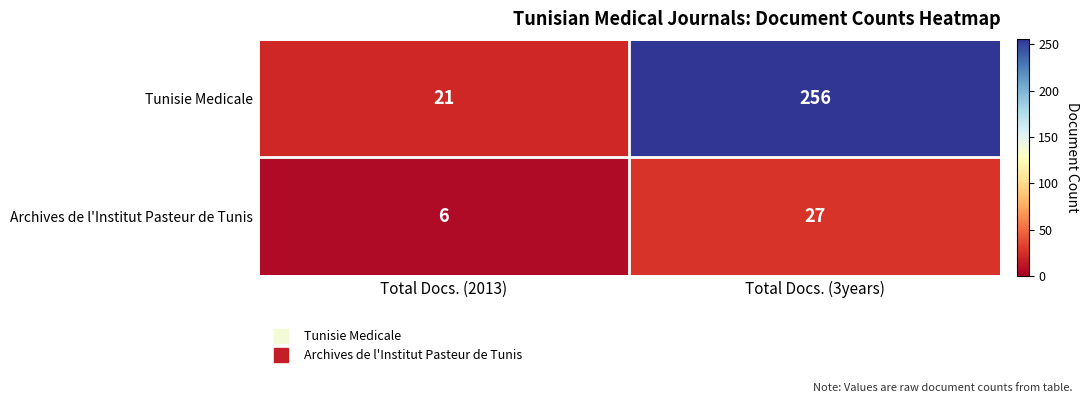

Rank the series by their maximum value, from lowest to highest.

Archives de l'Institut Pasteur de Tunis, Tunisie Medicale